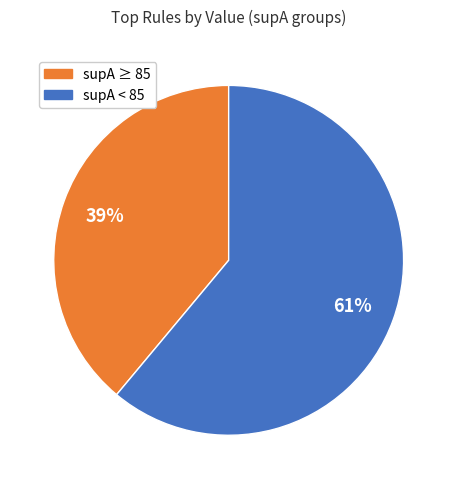

Is there any slice that represents more than half of the pie?

Yes